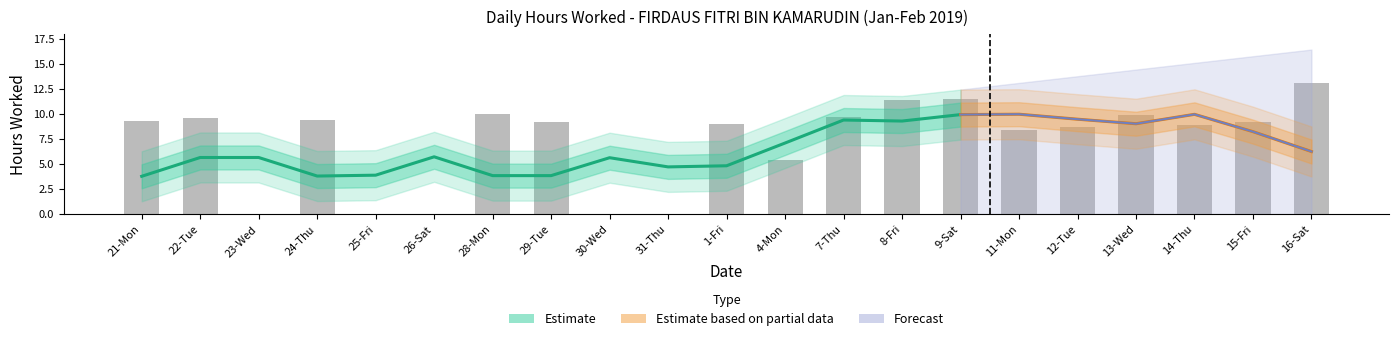

What is the difference between the maximum and minimum values?

13.1